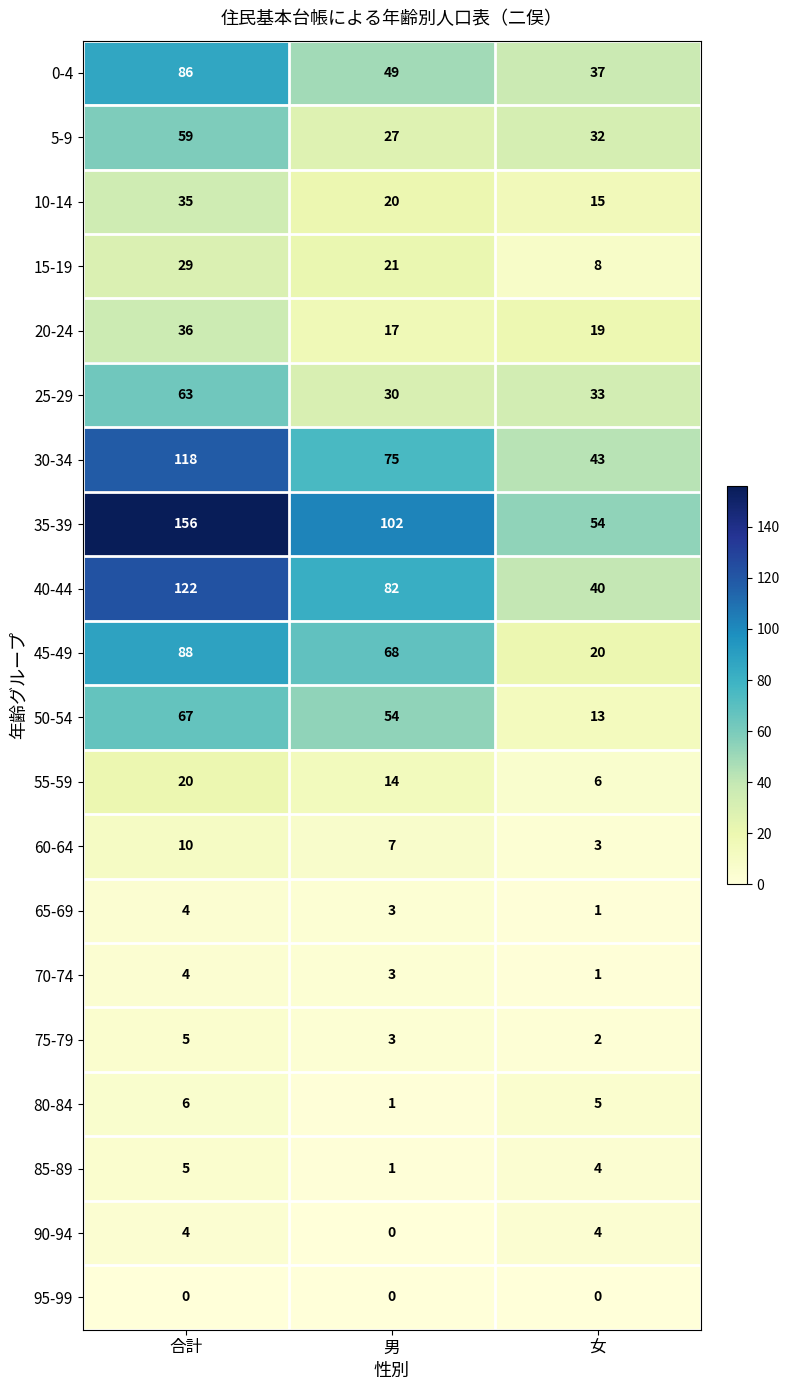

What is the approximate value of 30-34 at 男, to the nearest 5?

75